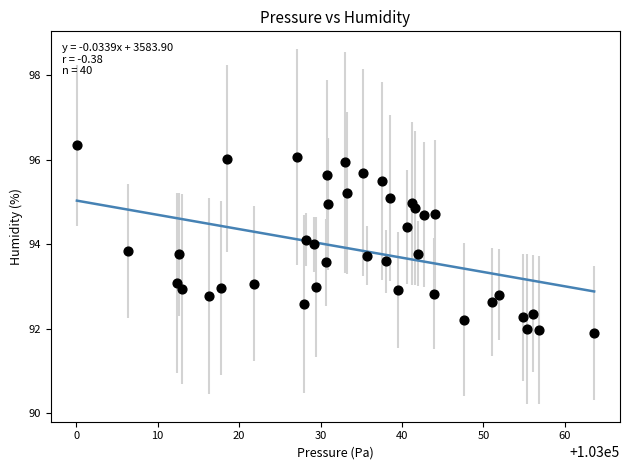

What is the range of X values (max minus min)?

63.5